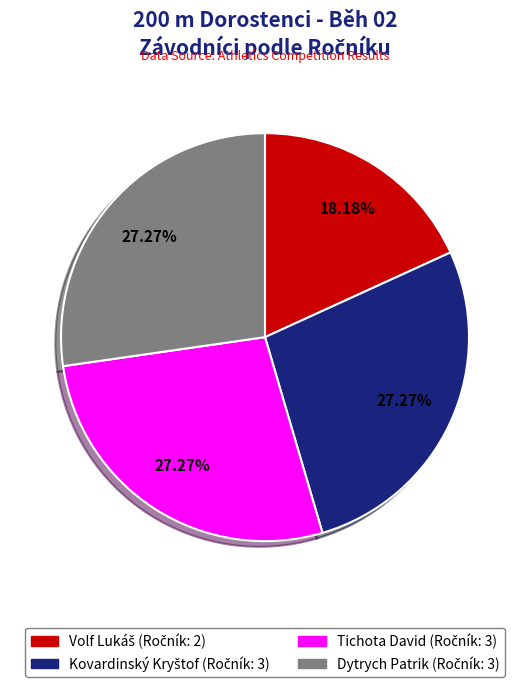

To the nearest percent, what portion does Tichota David represent?

27%